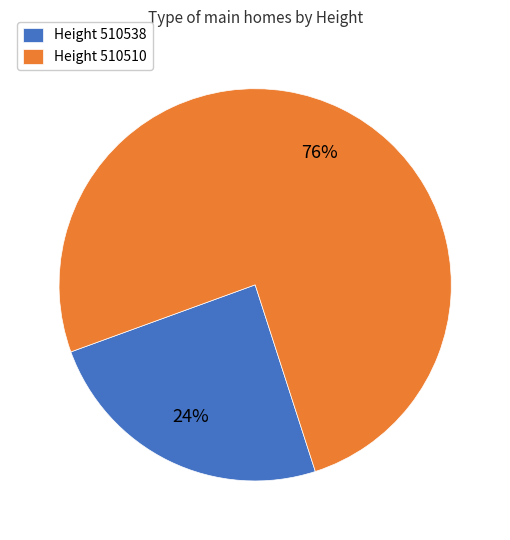

True or false: Height 510510 accounts for 76% of the total.

True